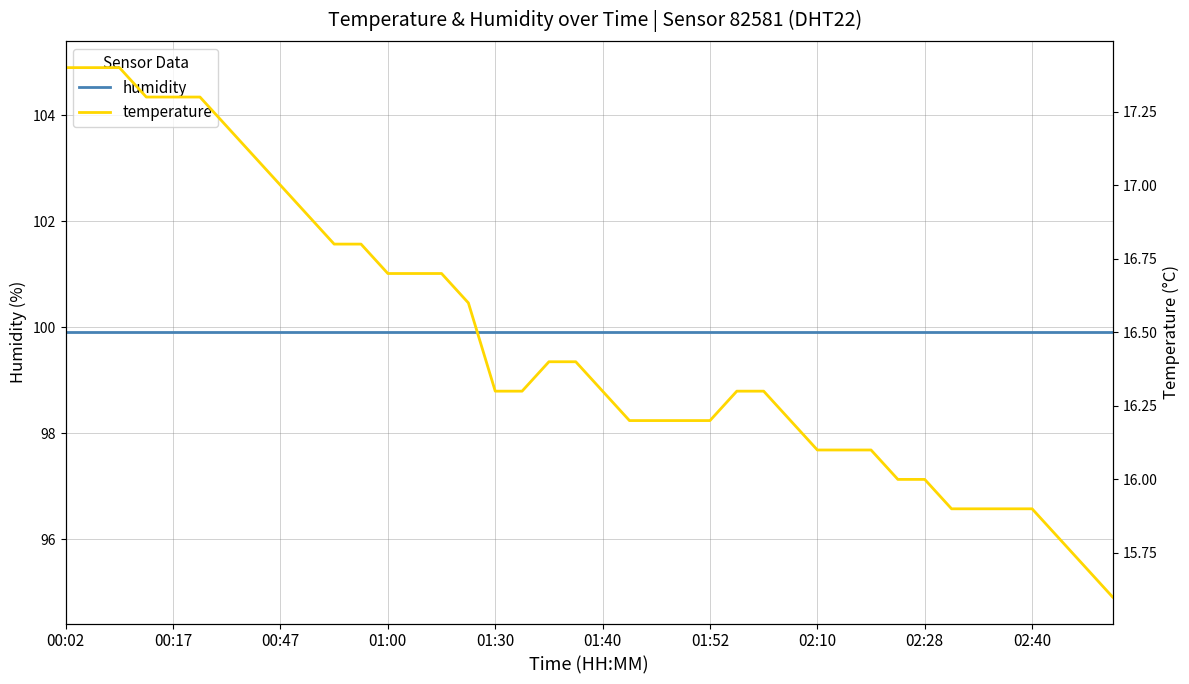

What is the lowest value of the temperature series?

15.6